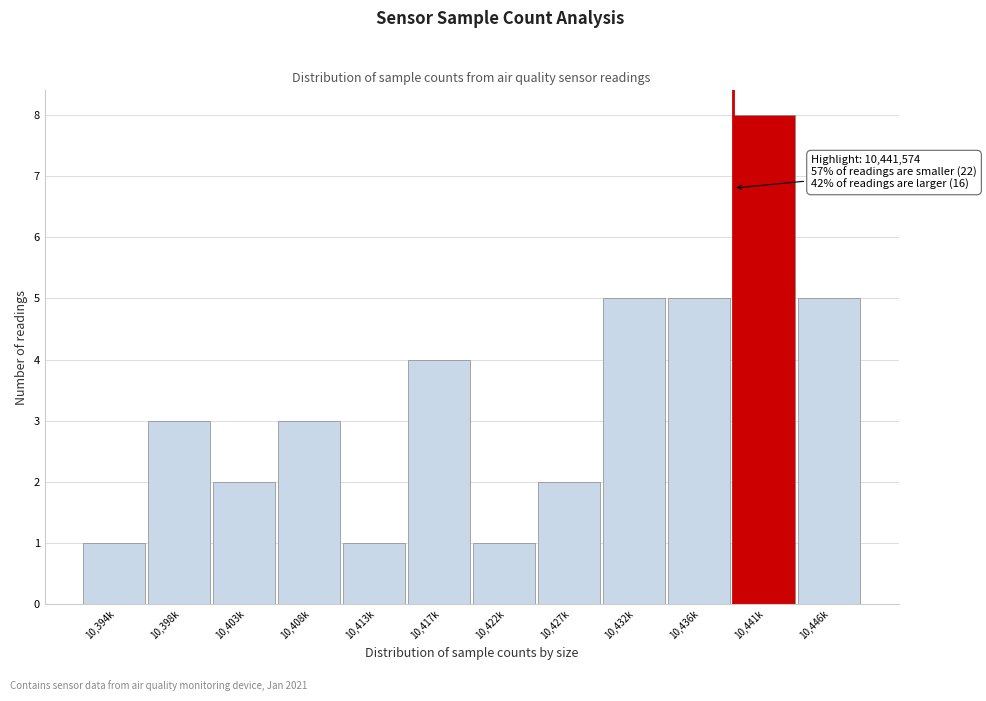

Reading left to right, transcribe all the data shown in this chart.

1	3	2	3	1	4	1	2	5	5	8	5